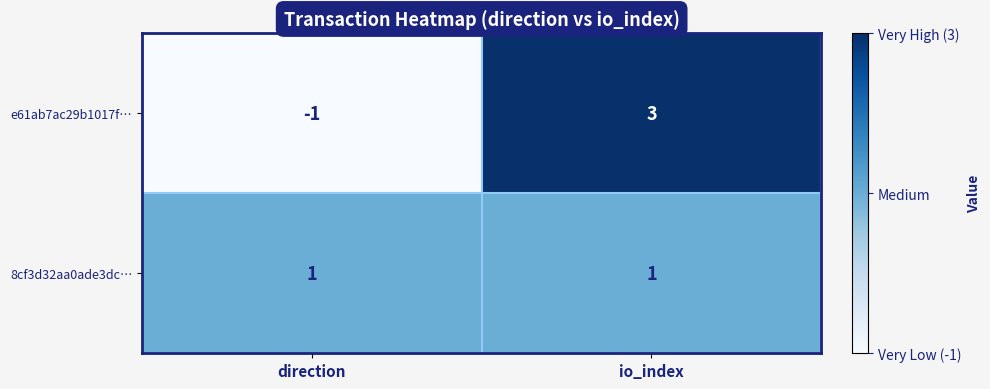

Reading right to left, extract all data points from this chart.

e61ab7ac29b1017f…: 3	-1
8cf3d32aa0ade3dc…: 1	1